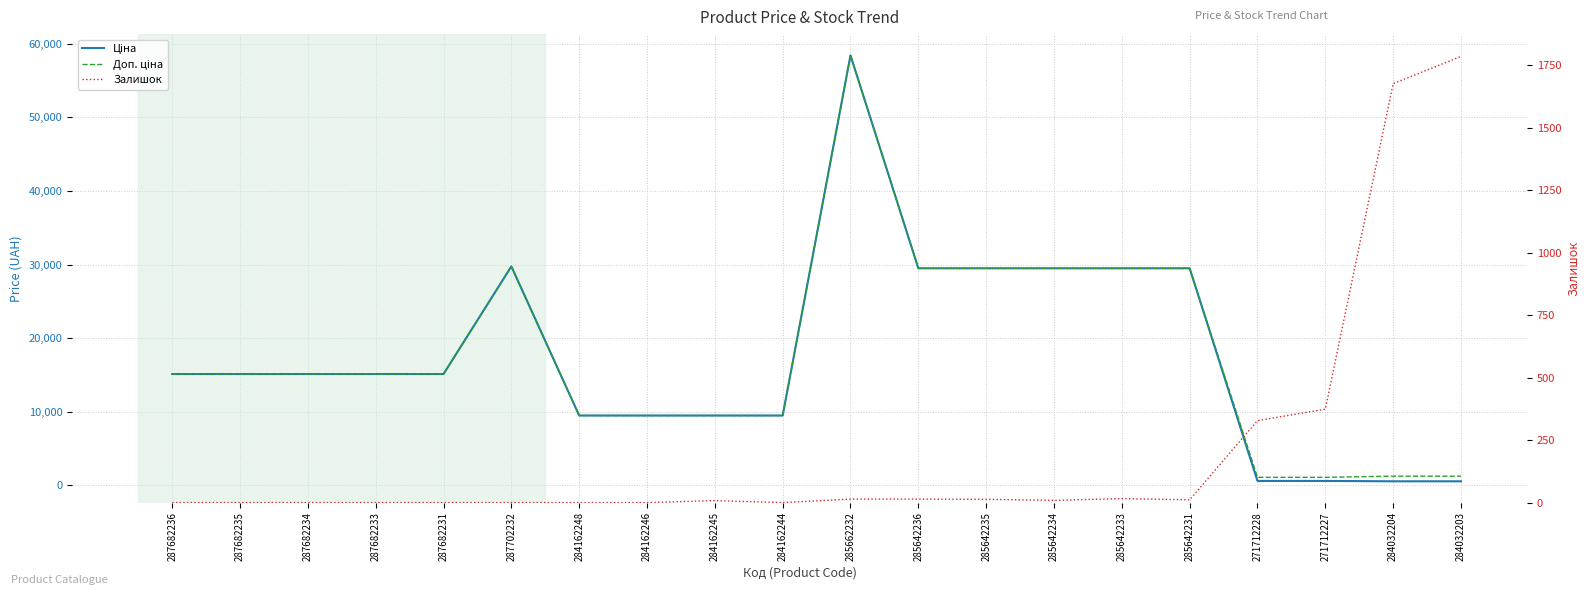

In Залишок, how many points are higher than both neighbors (excluding endpoints)?

2